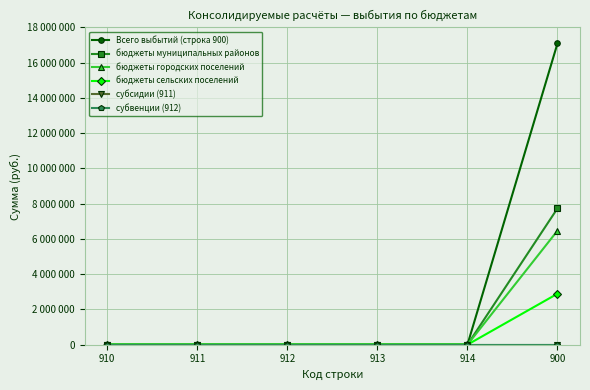

Is the value of Всего выбытий (строка 900) at 911 greater than the value of субвенции (912) at 912?

No